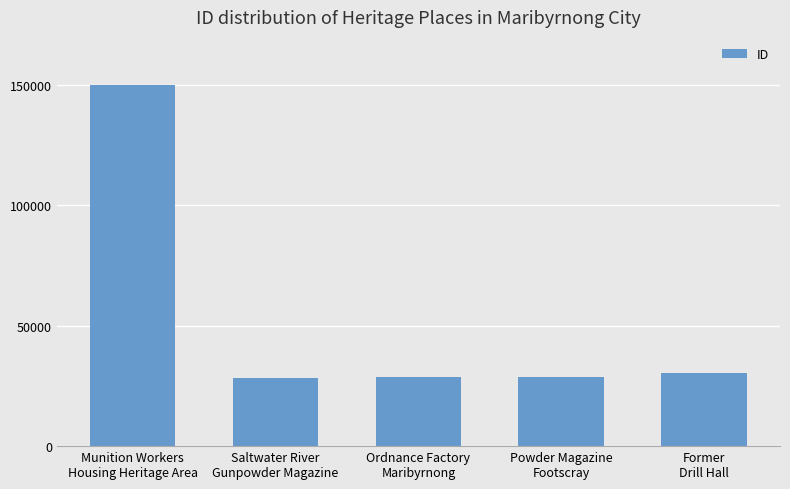

What is the label of the 5th bar from the right?

Munition Workers
Housing Heritage Area